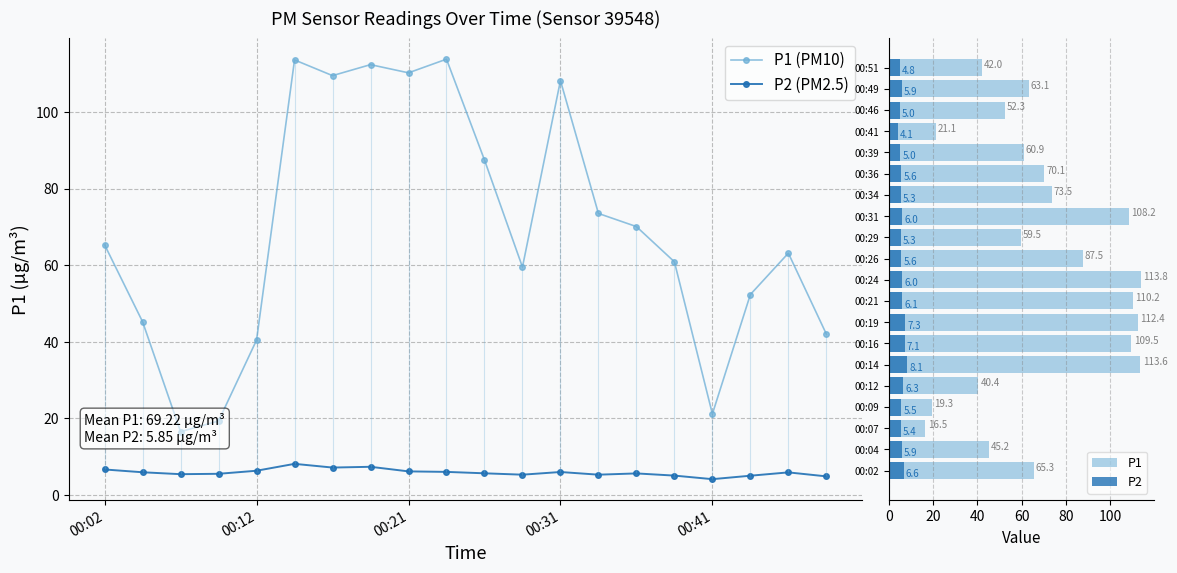

Is it true that P2 (PM2.5) equals 4.1 at 00:41?

True